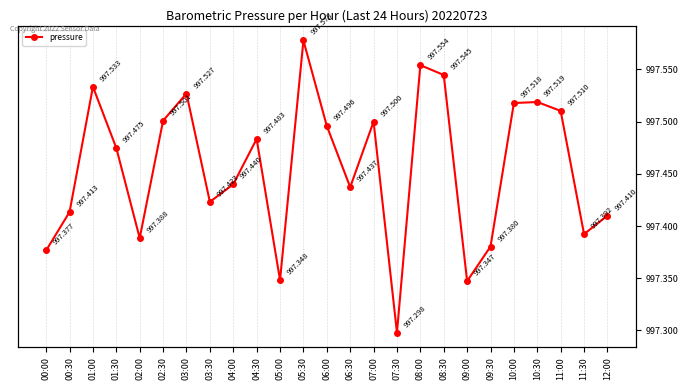

What is the sum of the values at 07:30 and 03:30?

1994.7